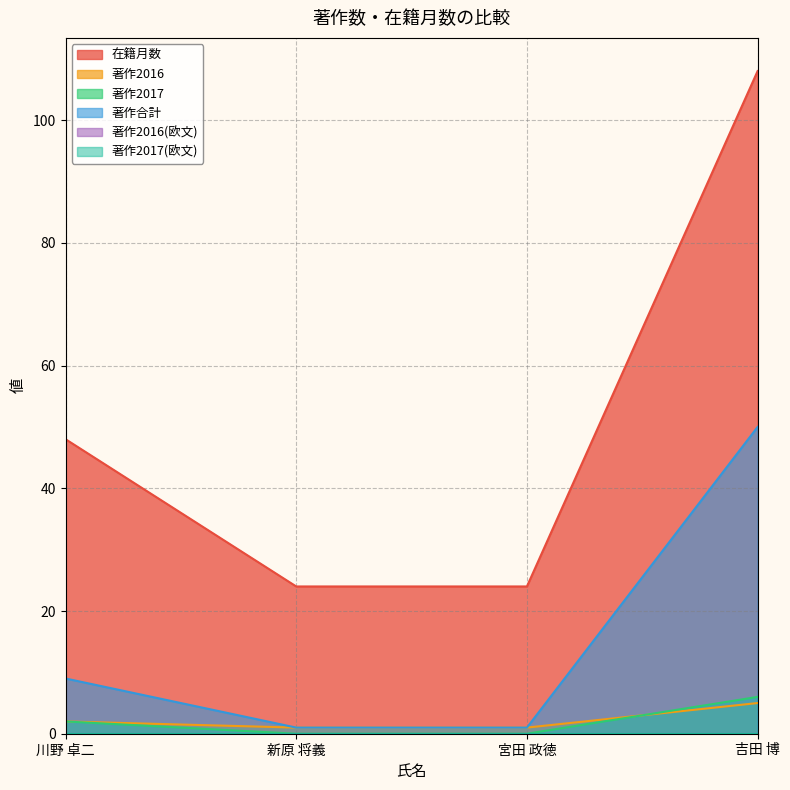

What is the label of the 2nd point from the right?

宮田 政徳